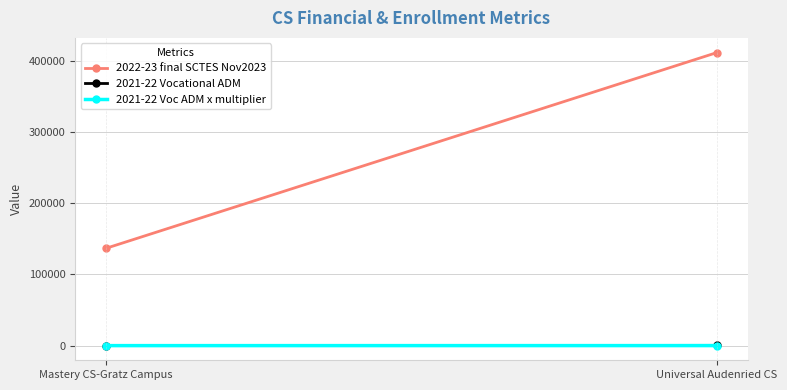

How many lines are shown in the chart?

3